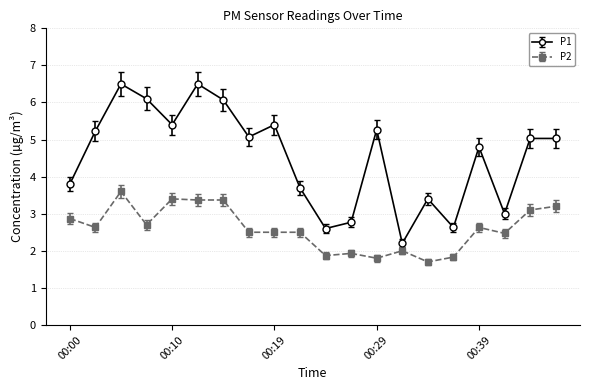

What is the difference between the second highest and minimum values in the P1 series?

4.3